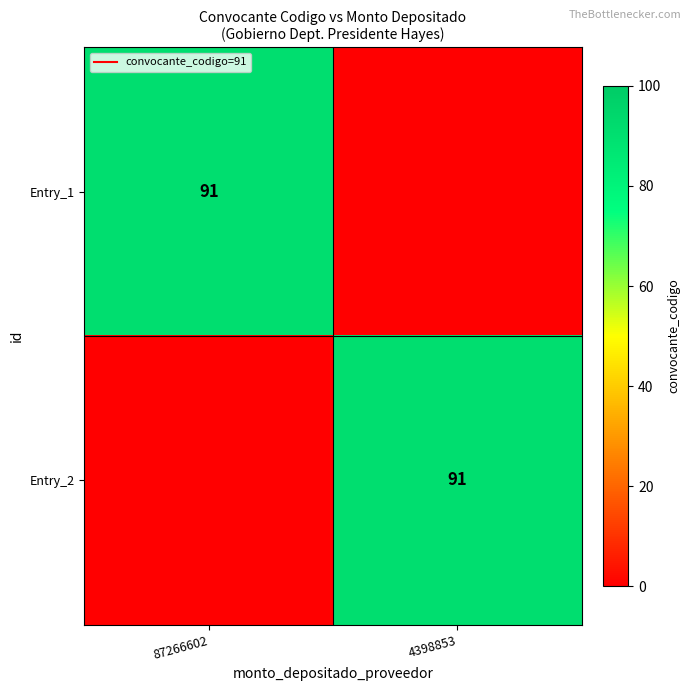

Is it true that Entry_1 equals 129 at 87266602?

False